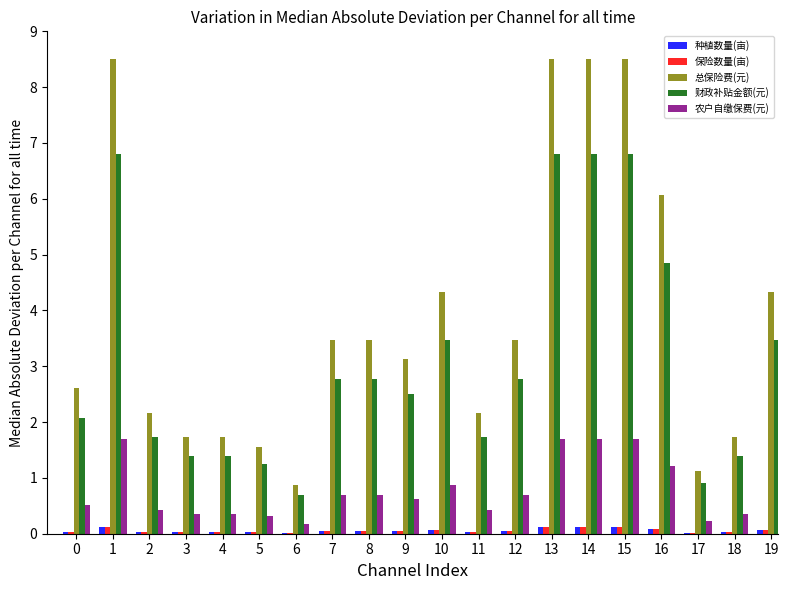

What is the total value across all series at 0?

5.3